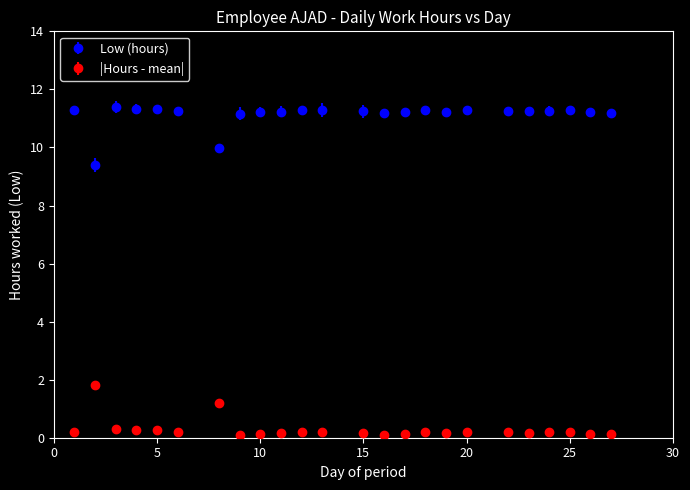

True or false: Low (hours) and |Hours - mean| intersect in this chart.

False